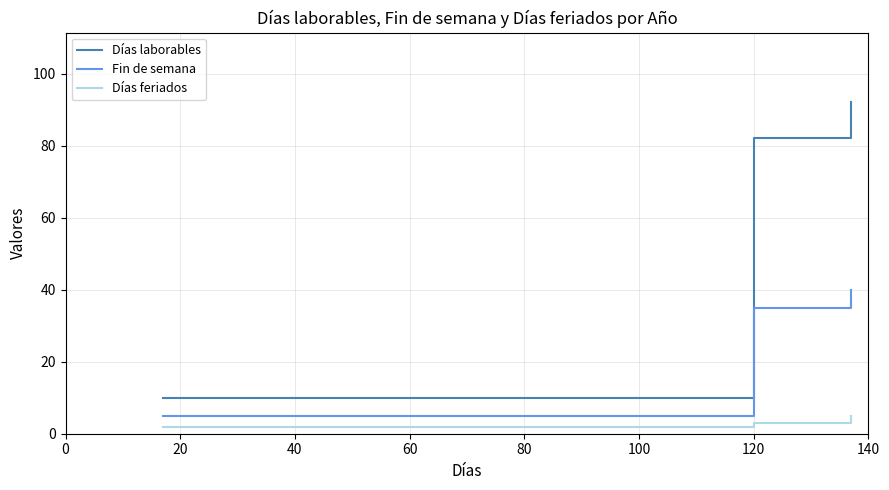

Which series has the largest total across all categories?

Días laborables